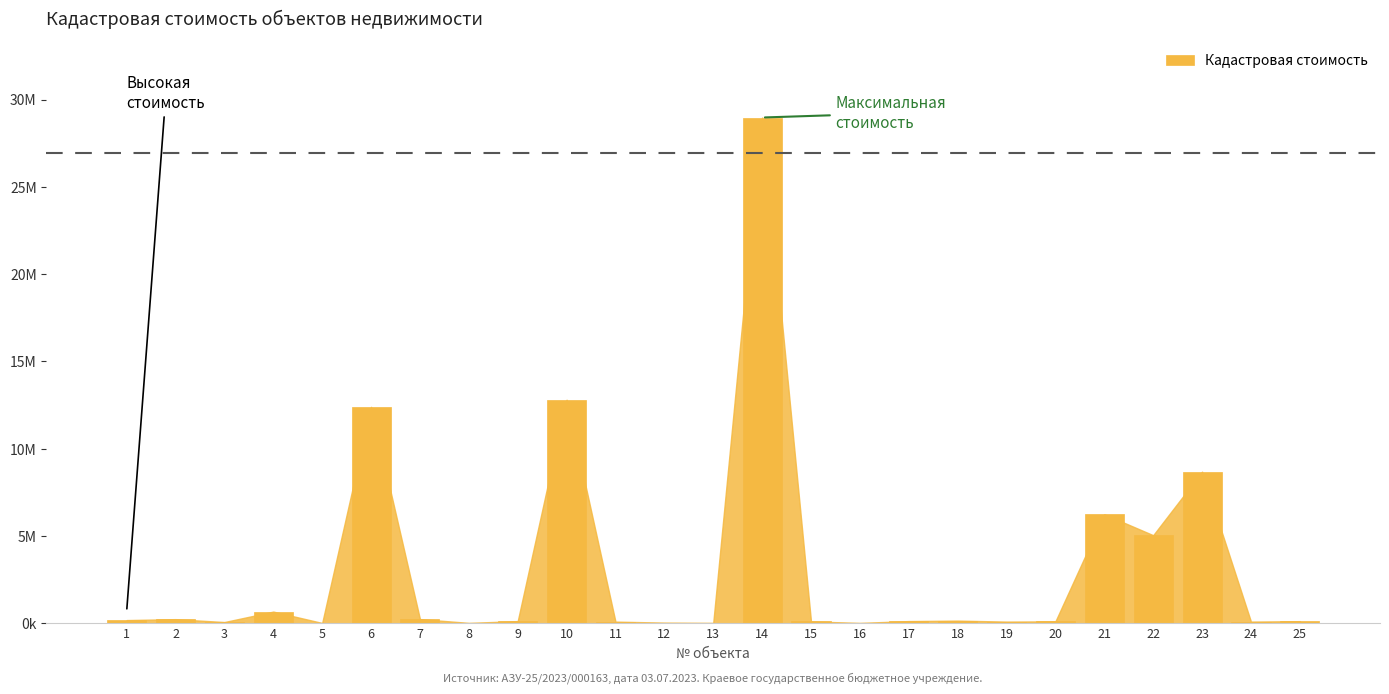

Which has a higher value, 15 or 25?

25